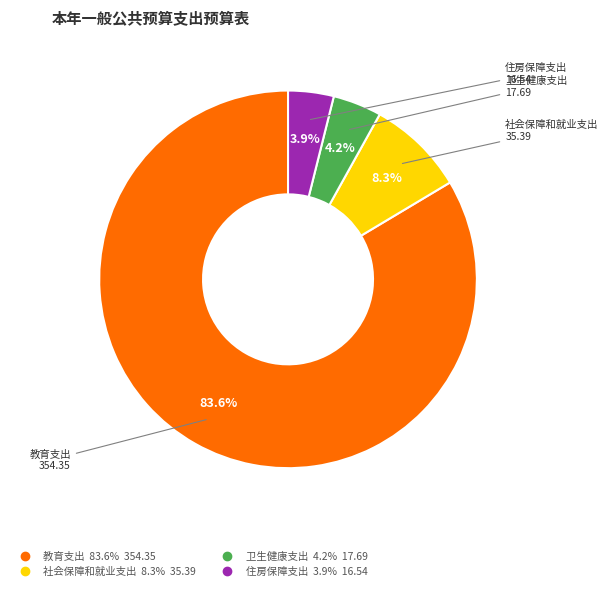

How much of the chart is everything except 社会保障和就业支出?

91.7%